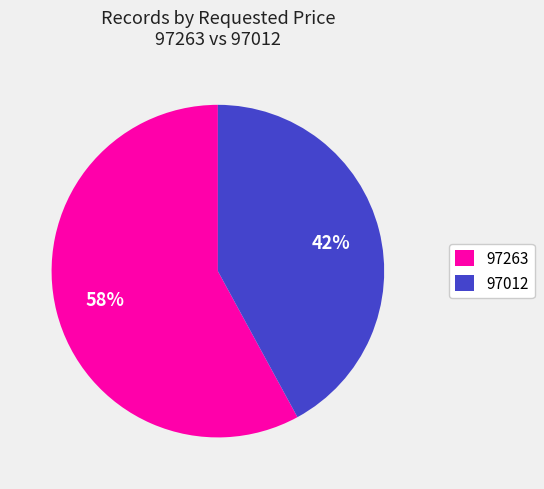

Which slice is the smallest?

97012